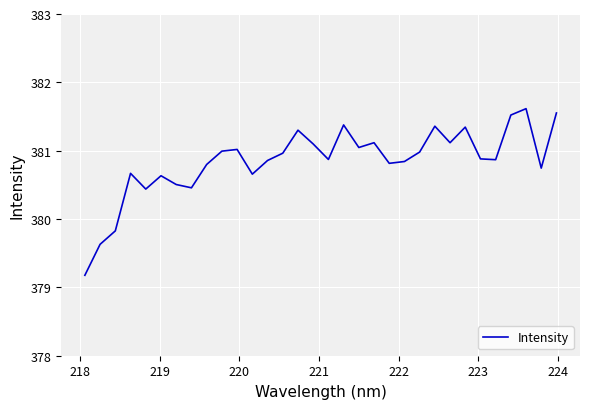

What is the maximum value shown in the chart?

381.6